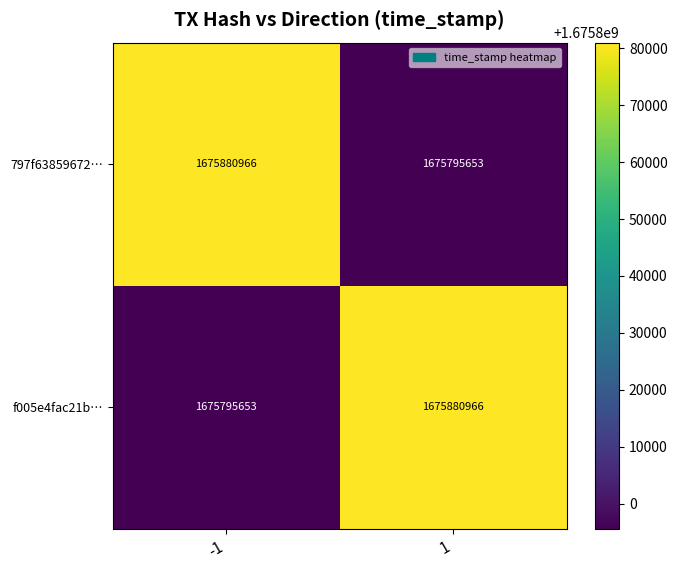

What is the difference between the highest and lowest values at 1?

85313